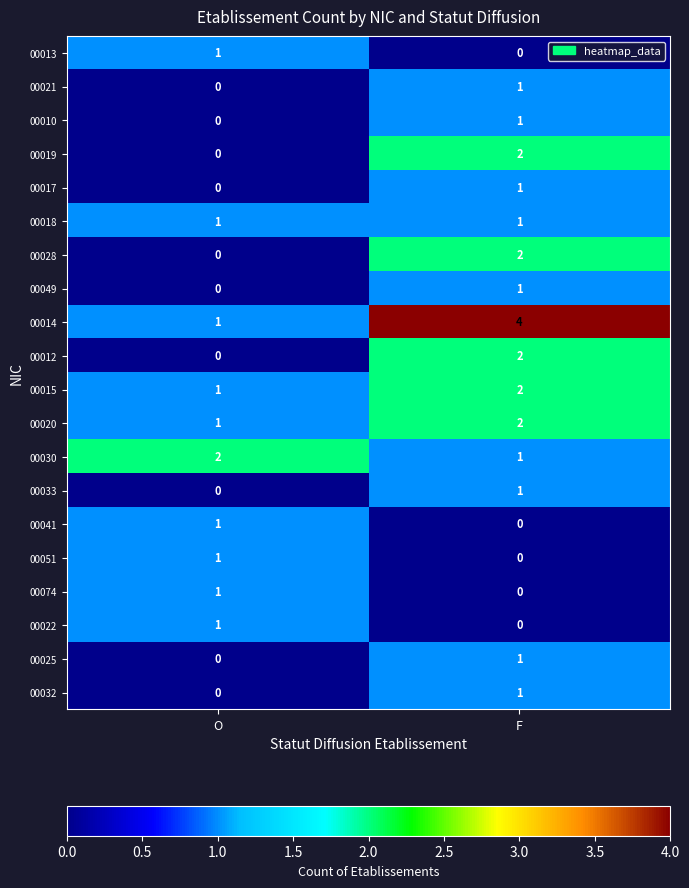

Which series has the largest total across all categories?

00014